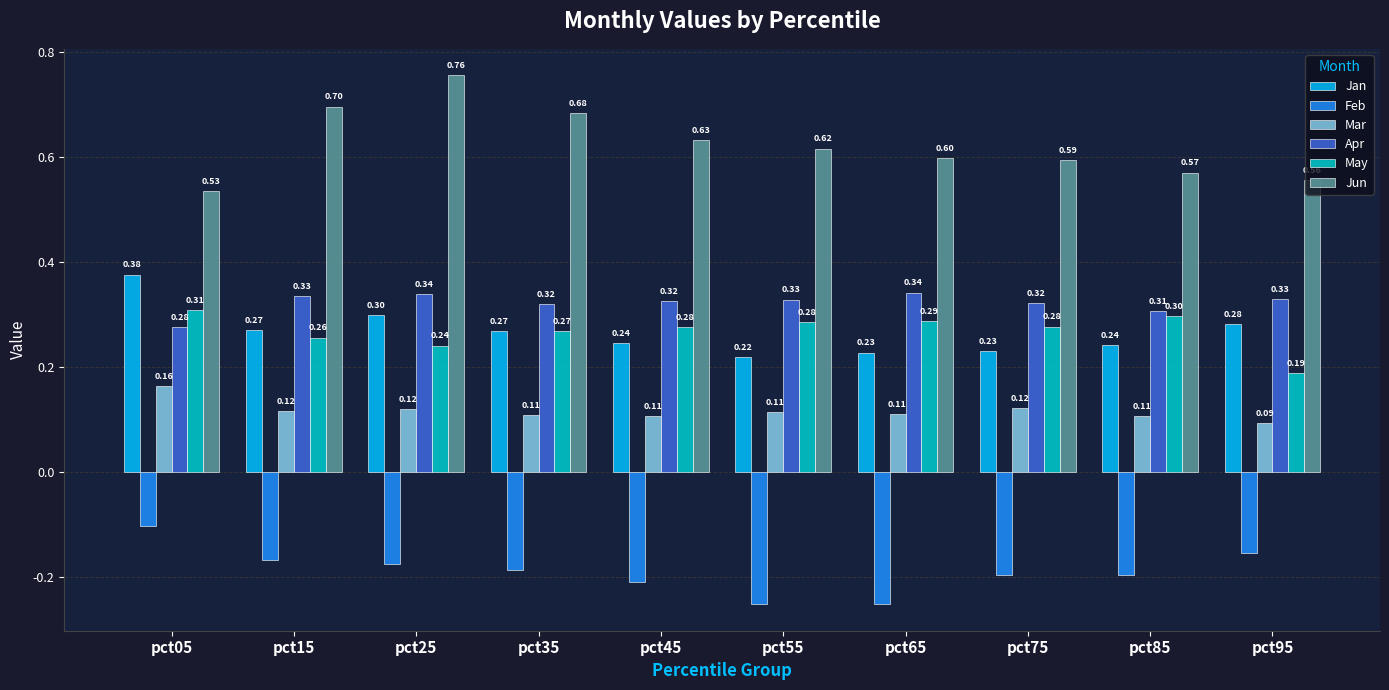

How many bars are there in each group?

6